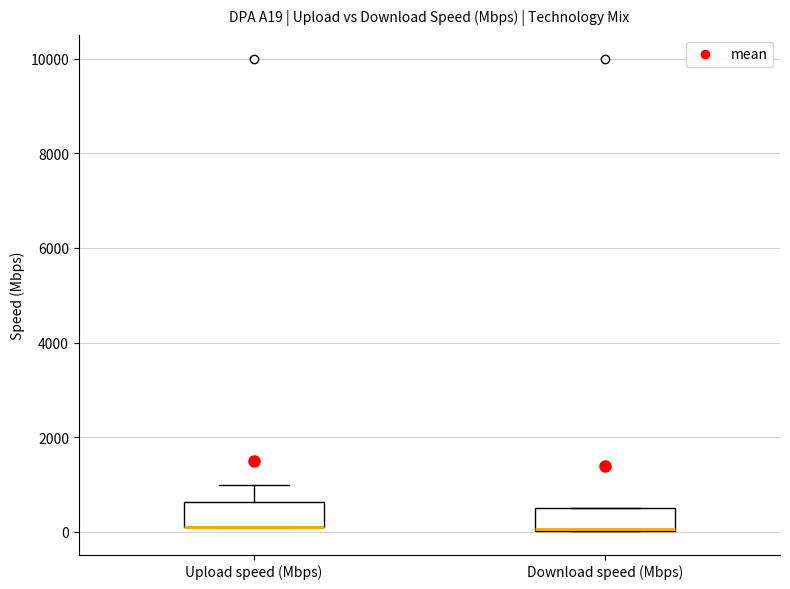

Where does the upper whisker of the box for Upload speed (Mbps) end on the y-axis? The values are not printed on the chart, so give them approximately, as read against the axis.

1000